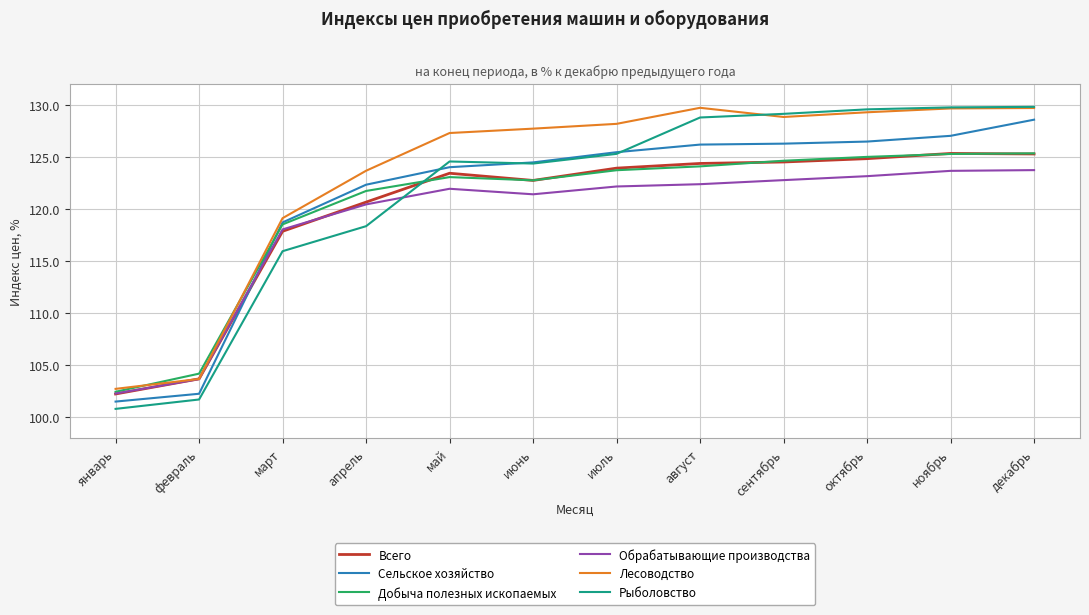

Read the Всего value at март.

117.9